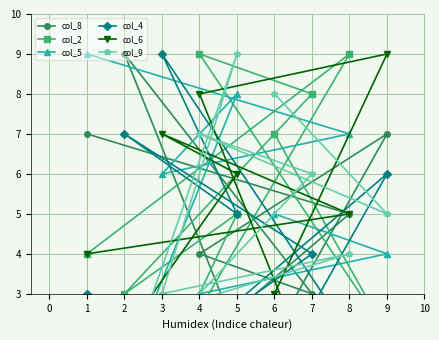

What is the value of the col_8 point at the 2nd from the left?

5